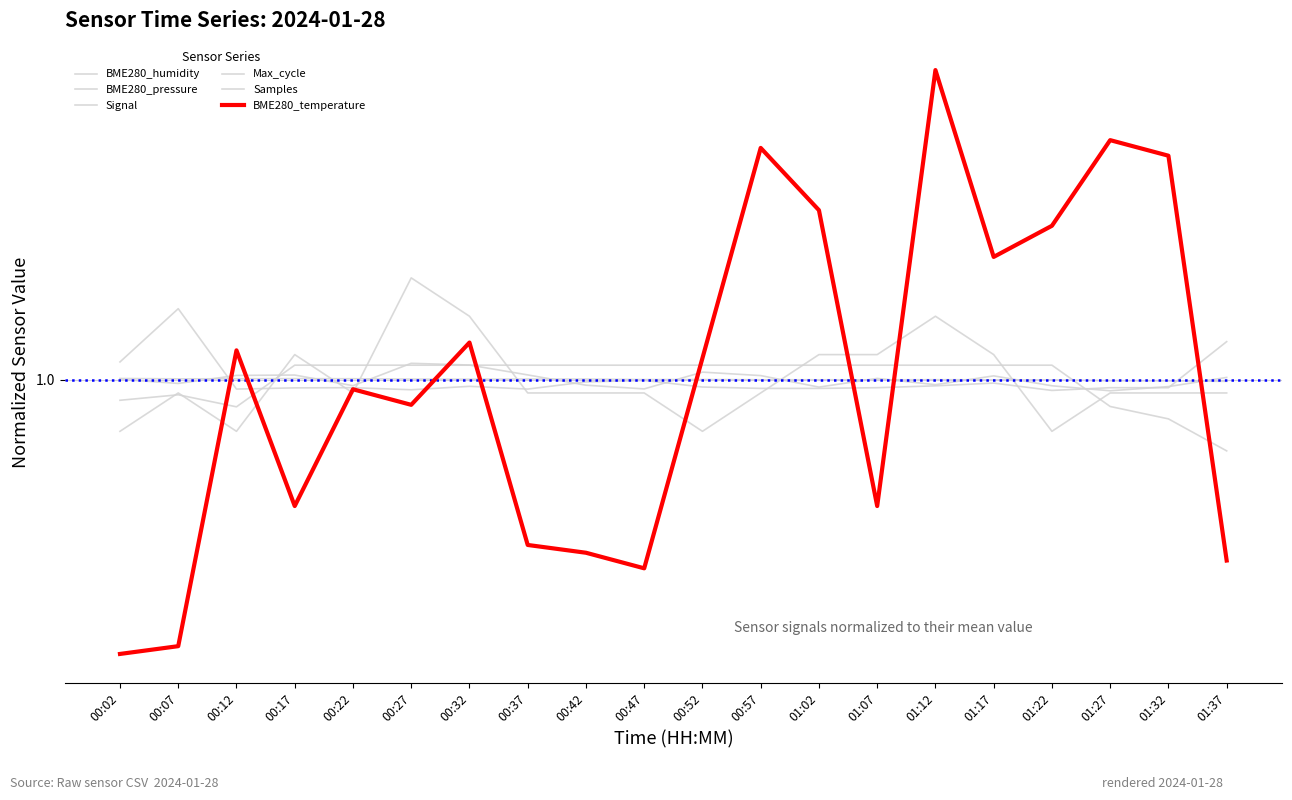

Does the chart display data point markers on the line(s)?

No